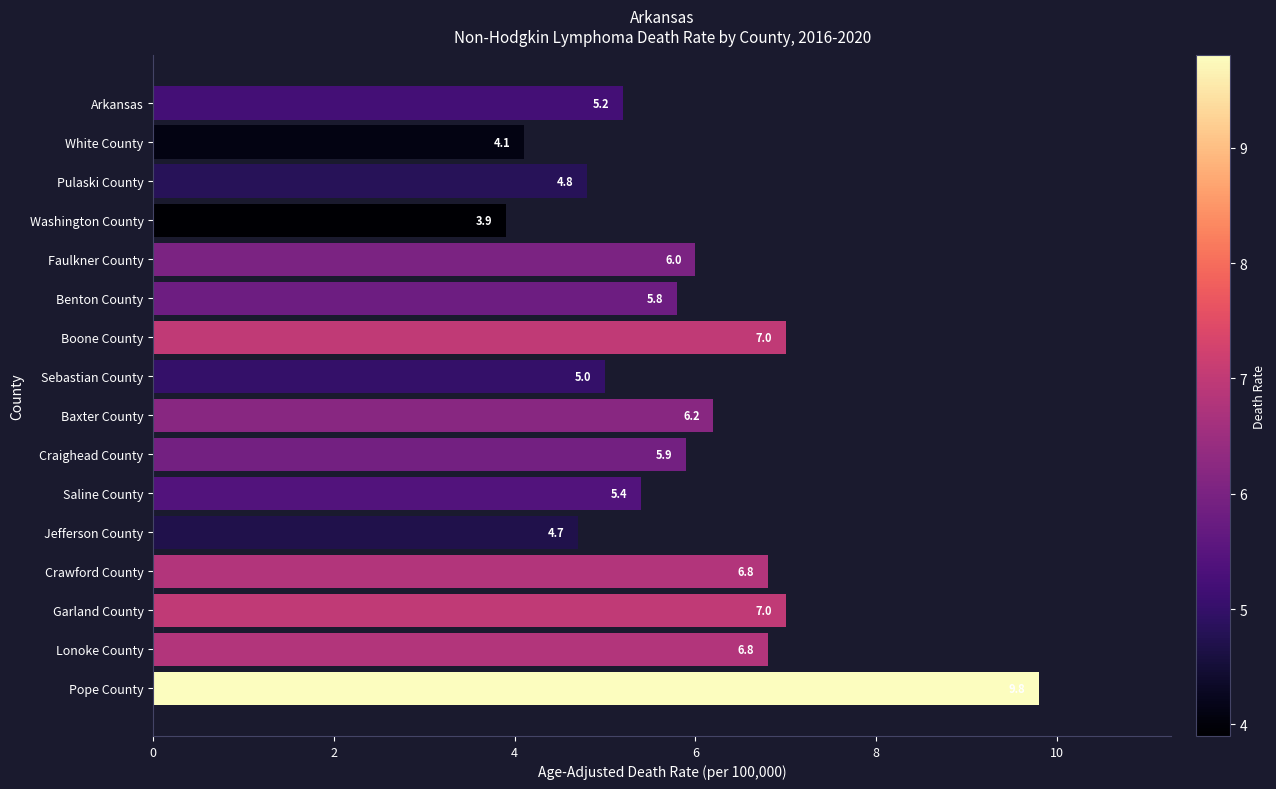

Is it true that the value at Faulkner County is 4.1?

False